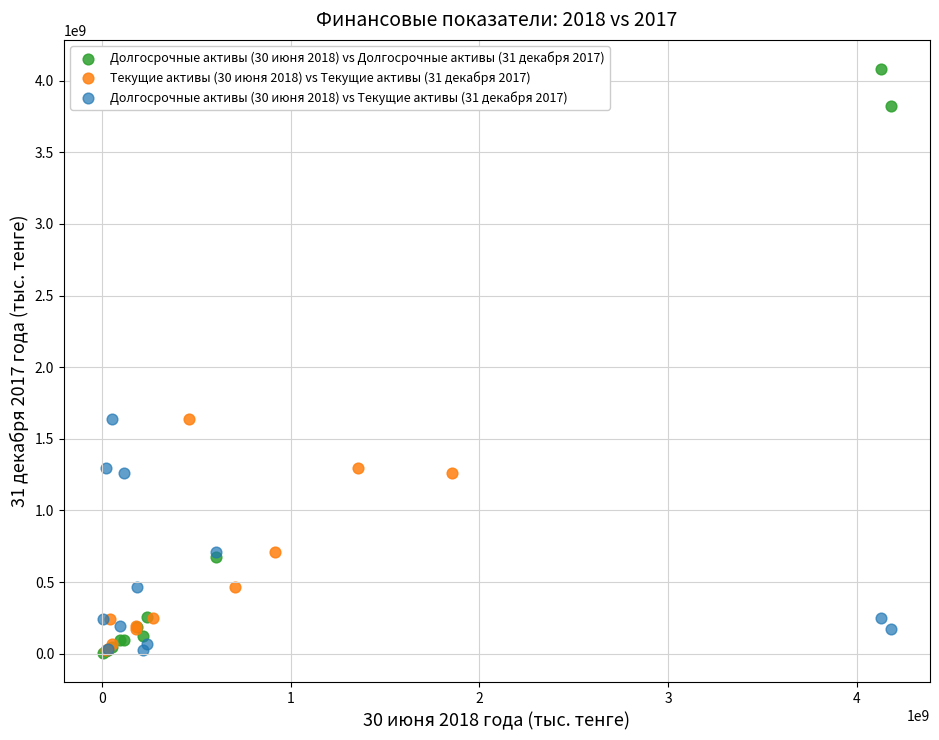

What are all the series names shown in the legend?

Долгосрочные активы (30 июня 2018) vs Долгосрочные активы (31 декабря 2017), Текущие активы (30 июня 2018) vs Текущие активы (31 декабря 2017), Долгосрочные активы (30 июня 2018) vs Текущие активы (31 декабря 2017)